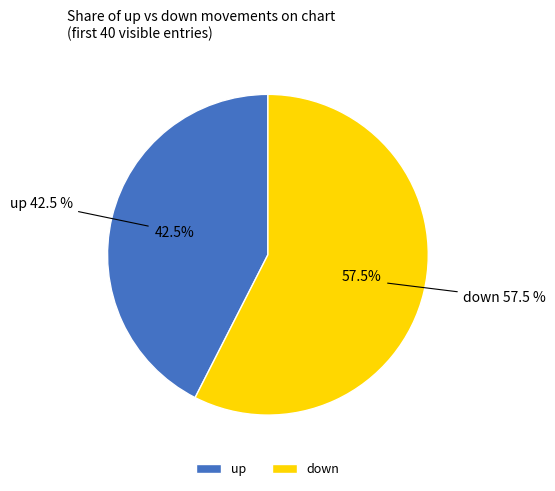

Which slice is the largest?

down